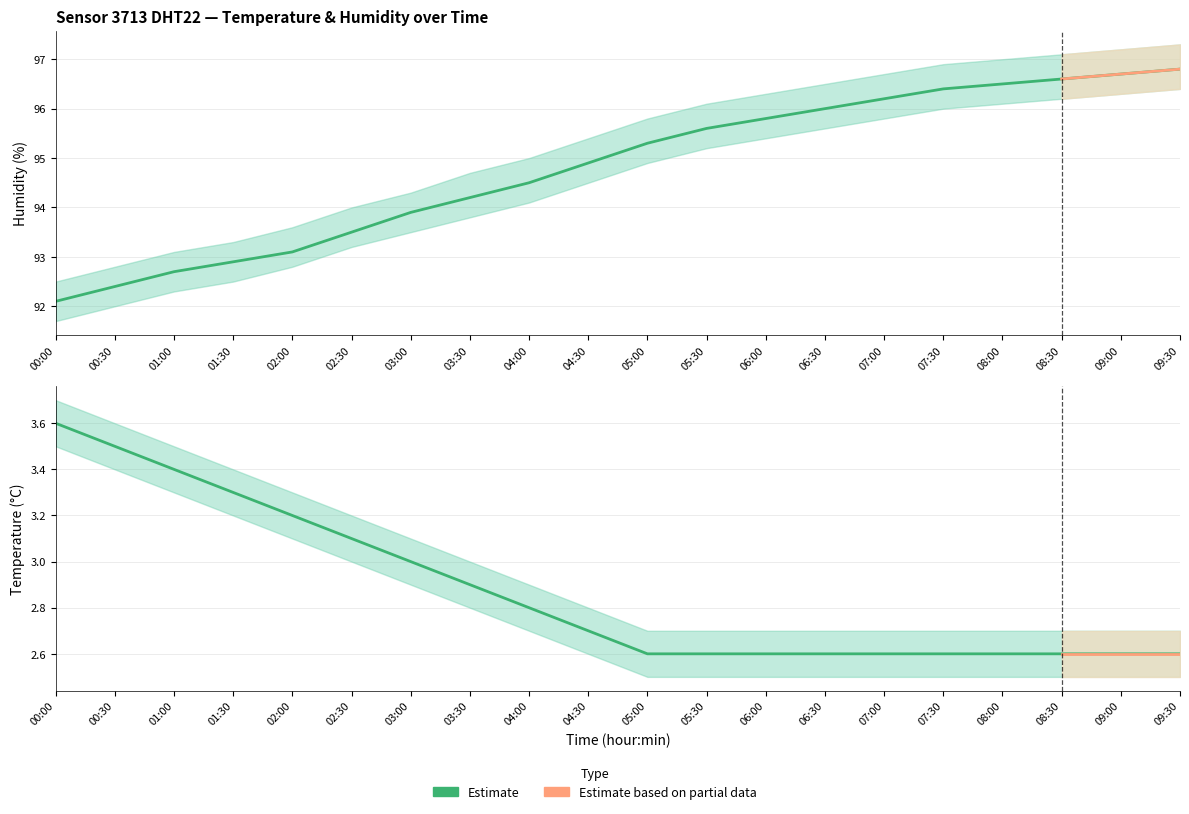

Which series changed the most between 00:30 and 09:30?

humidity